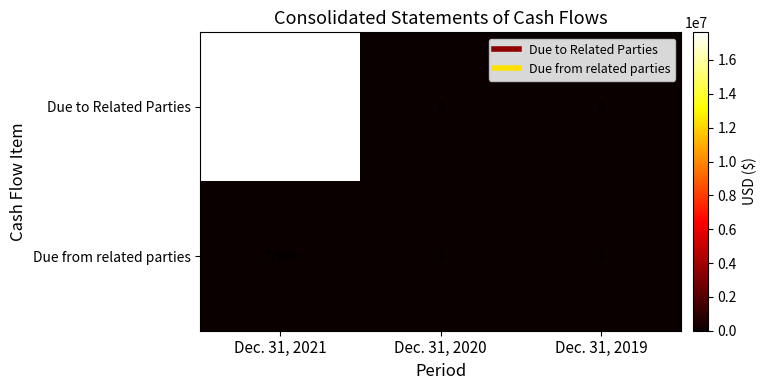

Is the value of Due to Related Parties at Dec. 31, 2019 greater than the value of Due from related parties at Dec. 31, 2021?

No